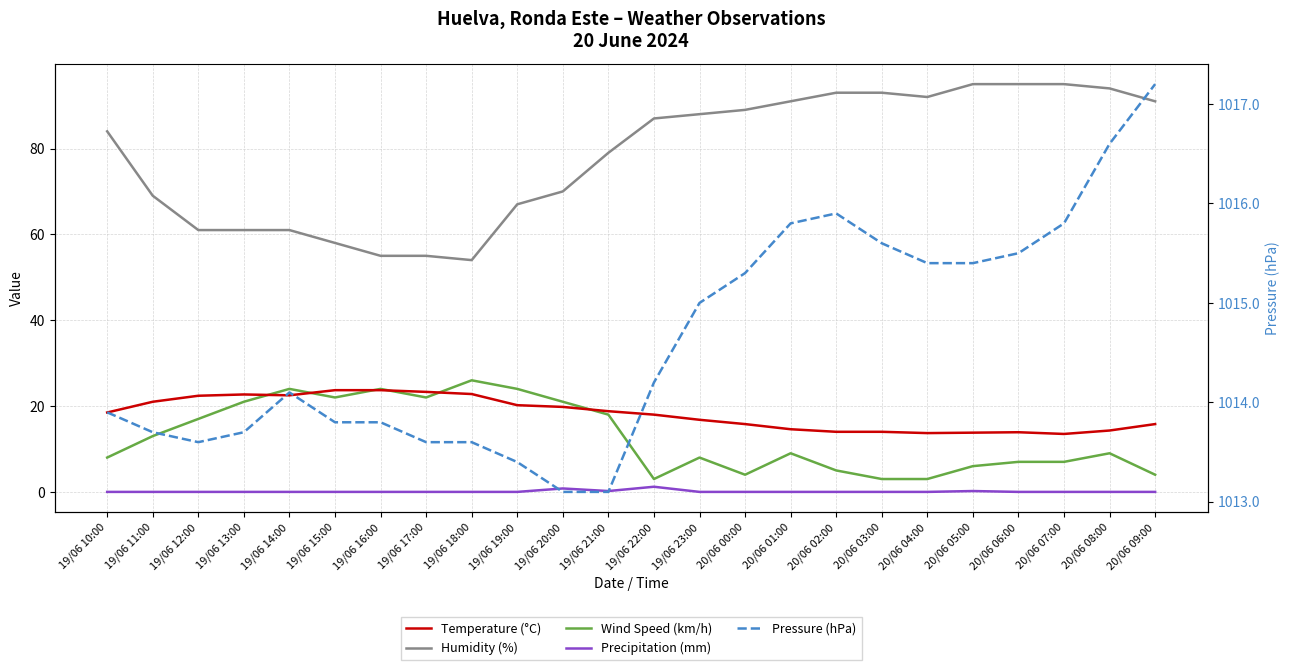

Is it true that Pressure (hPa) equals 1013.4 at 19/06 19:00?

True